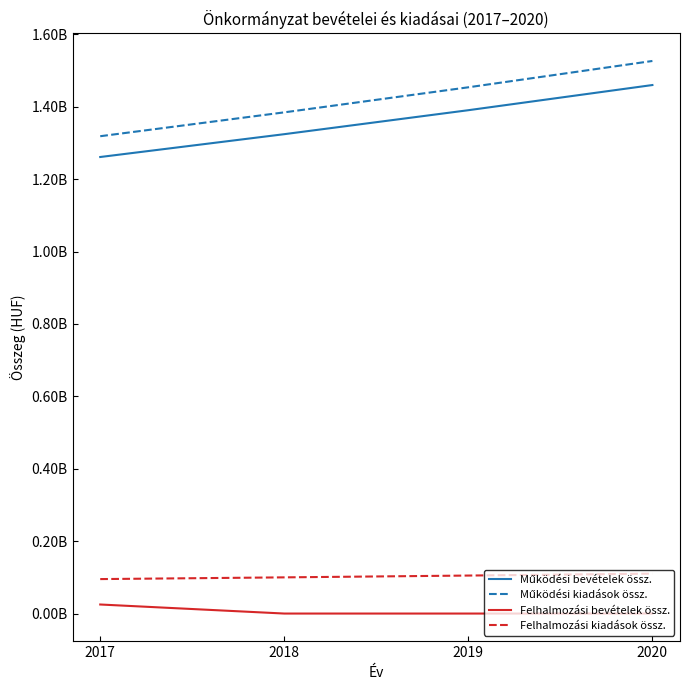

Does the chart display data point markers on the line(s)?

No